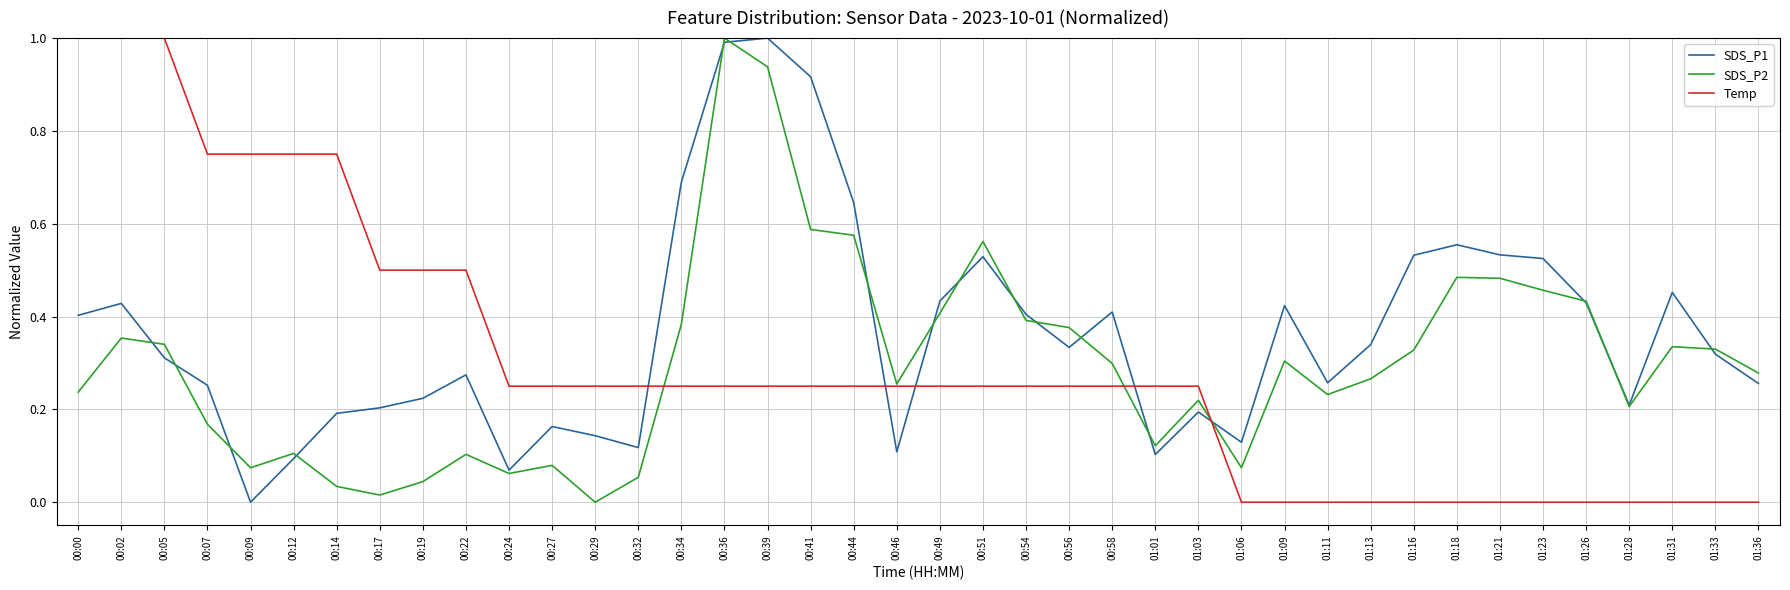

At which category does SDS_P2 reach its first local valley?

00:09